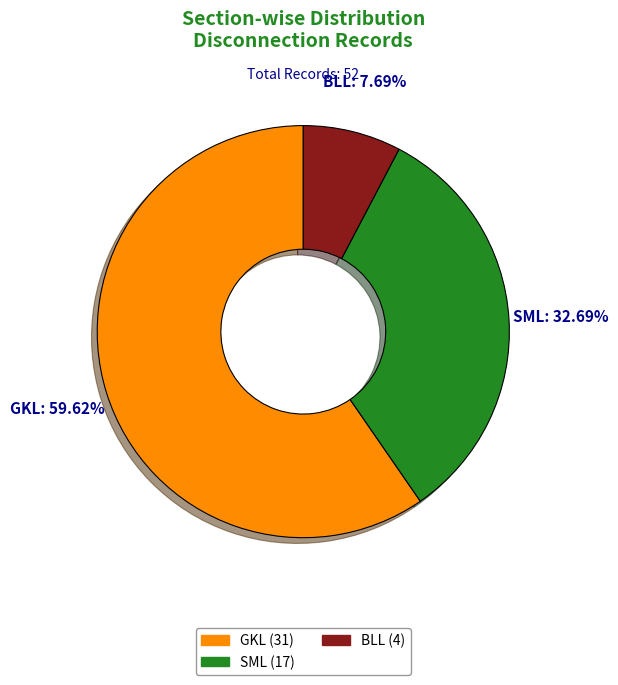

Does GKL account for over 50% of the chart?

Yes